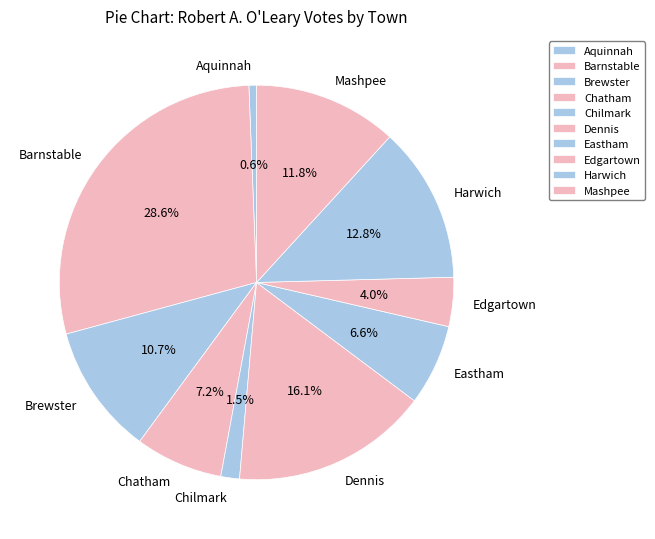

Rank the categories by value from highest to lowest.

Barnstable, Dennis, Harwich, Mashpee, Brewster, Chatham, Eastham, Edgartown, Chilmark, Aquinnah